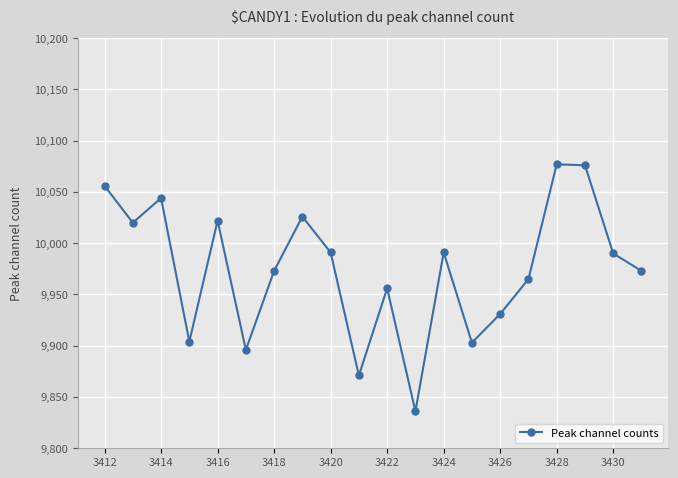

How many interior local peaks (higher than both neighbors) does the data have?

6